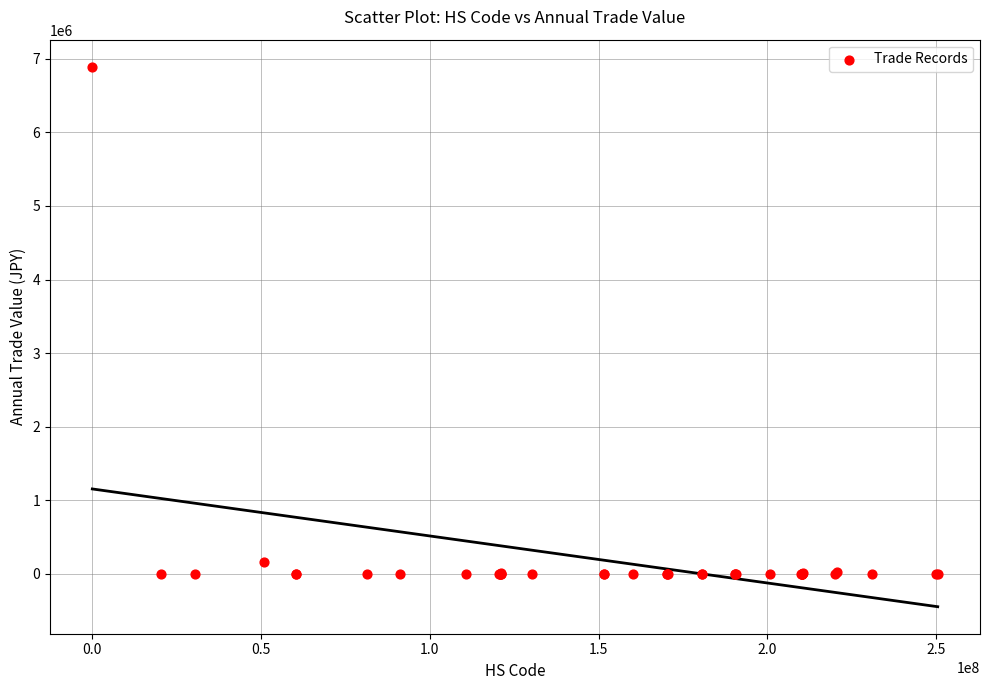

What Y value in the scatter plot is closest to 3446125?

166575